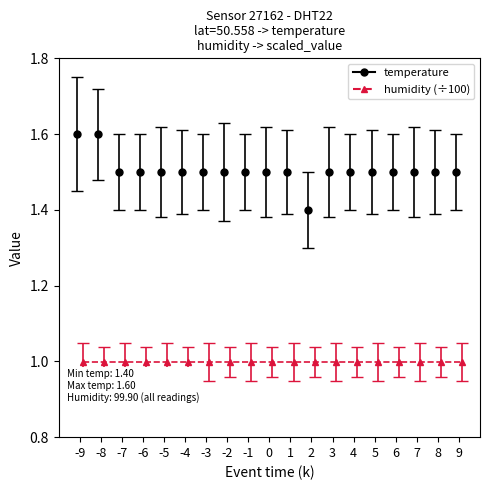

What is the average value?

1.5